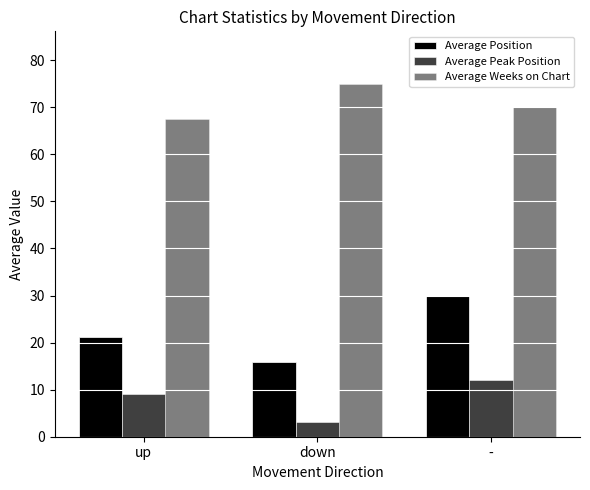

What position from the right is -?

1